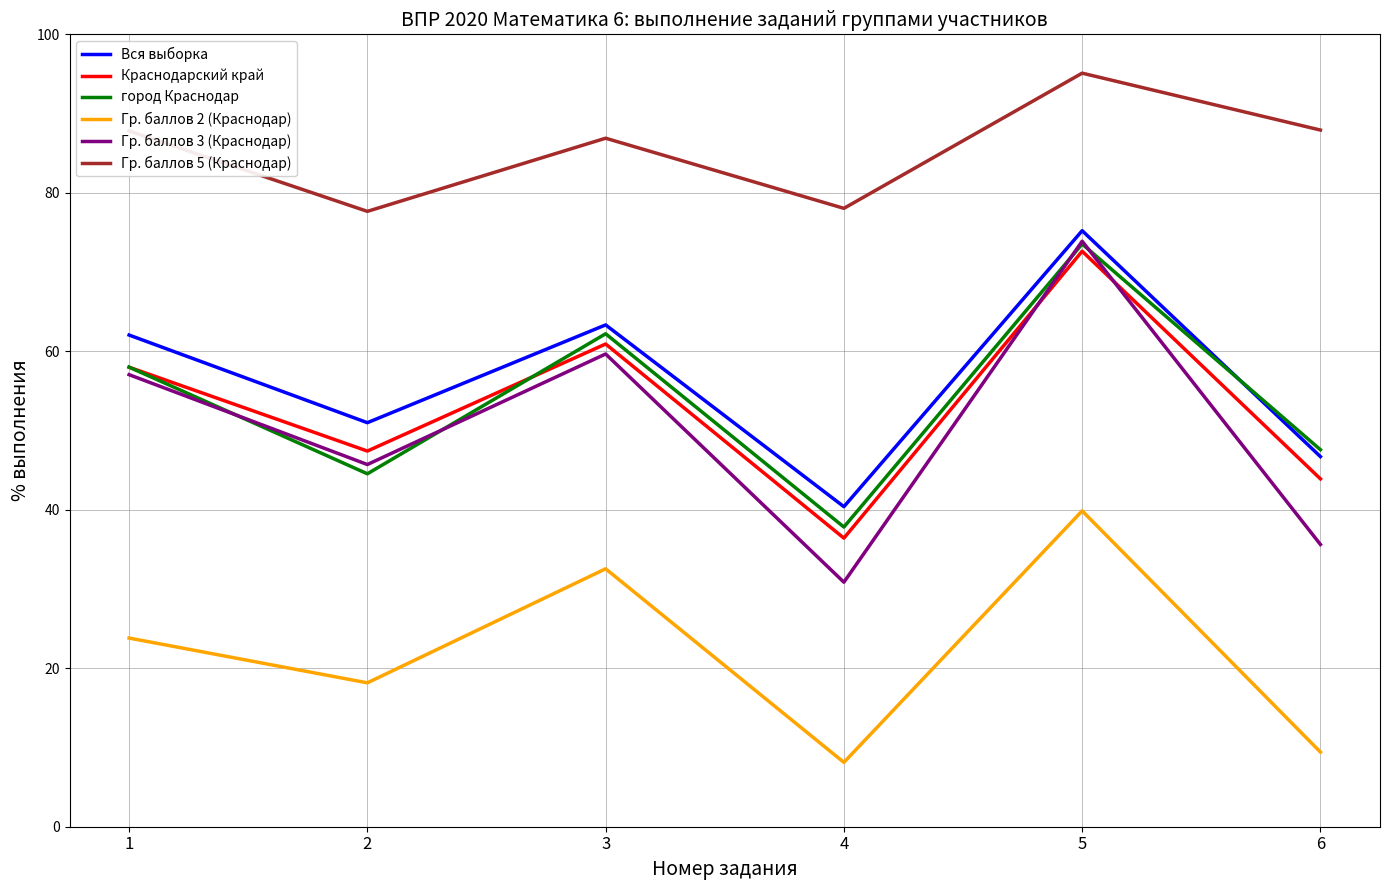

True or false: Гр. баллов 3 (Краснодар) and Гр. баллов 5 (Краснодар) intersect in this chart.

False